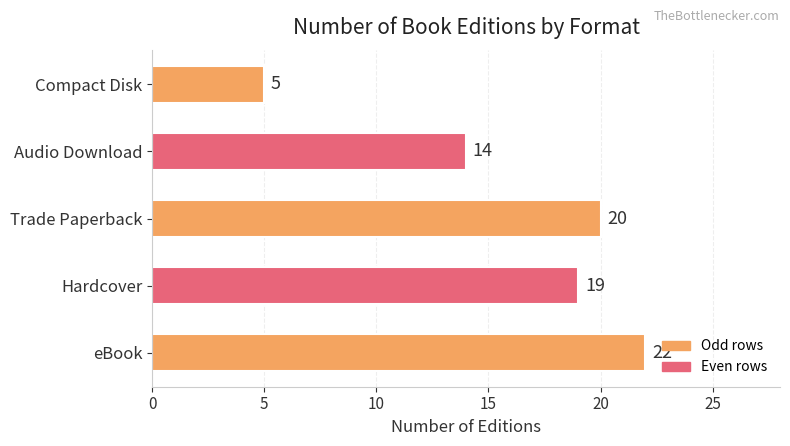

True or false: the data shows 11 at Trade Paperback.

False